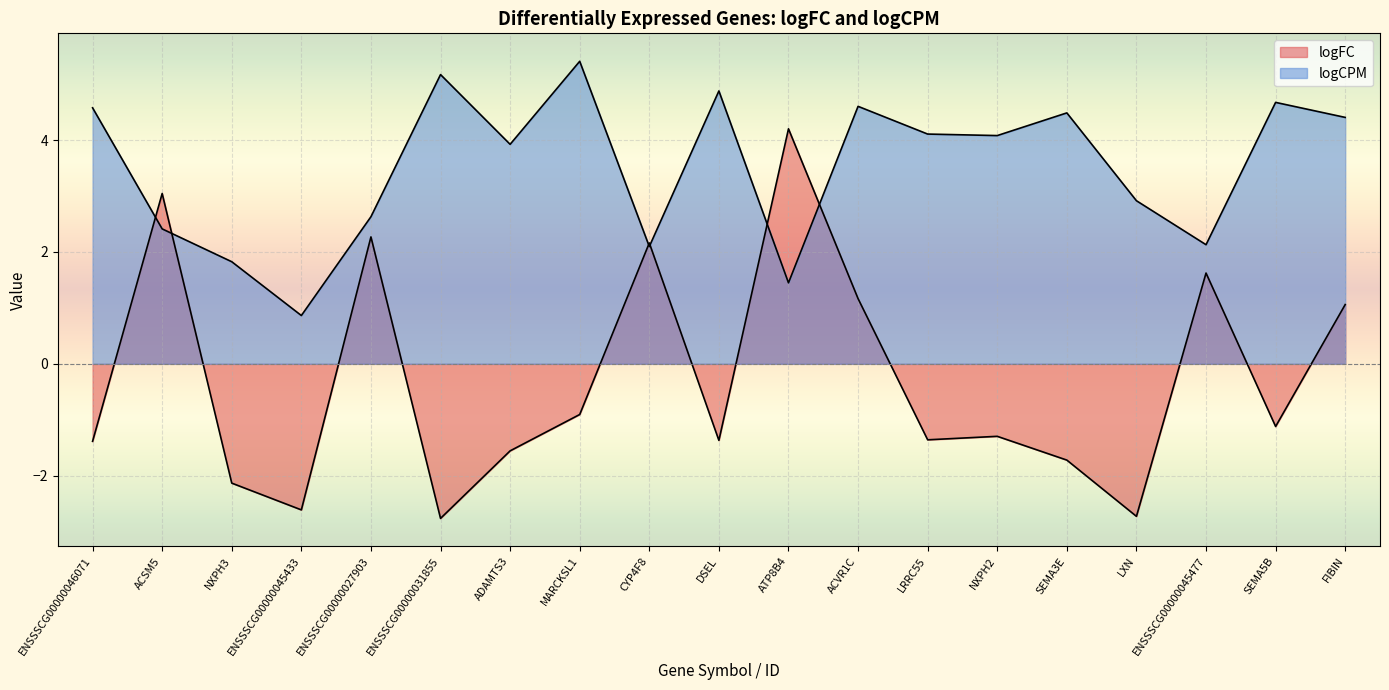

At which label does logCPM first exceed 4?

ENSSSCG00000046071